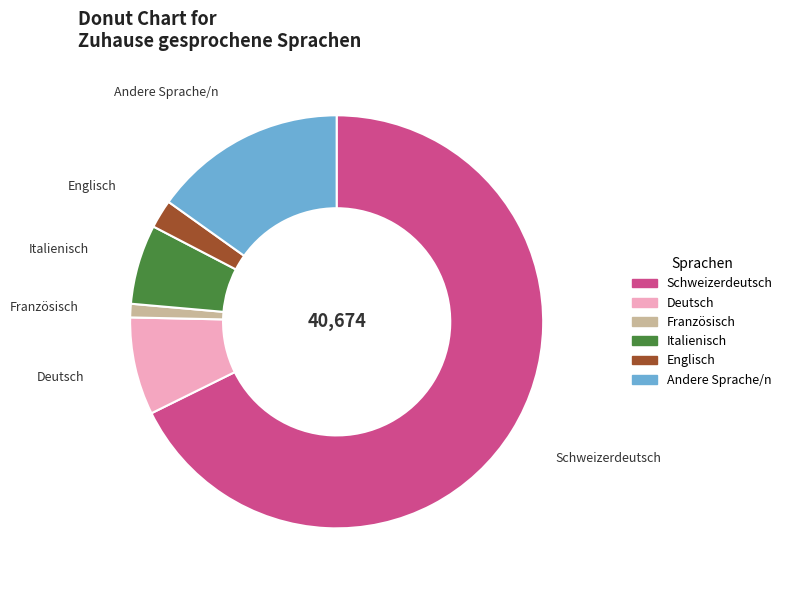

The Deutsch slice represents 8% of the pie. True or false?

True